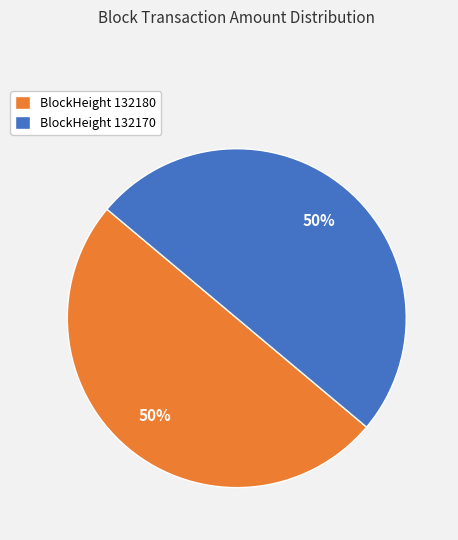

Is the sum of BlockHeight 132170 and BlockHeight 132180 greater than half?

Yes